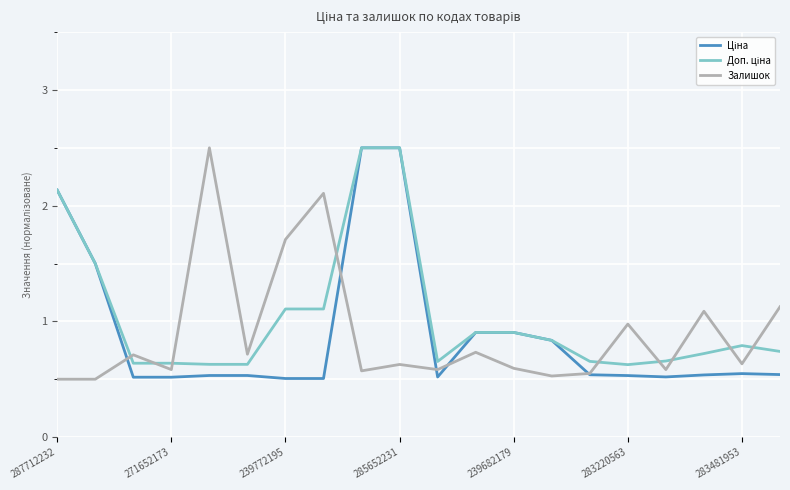

What is the maximum value shown in the chart?

2.5